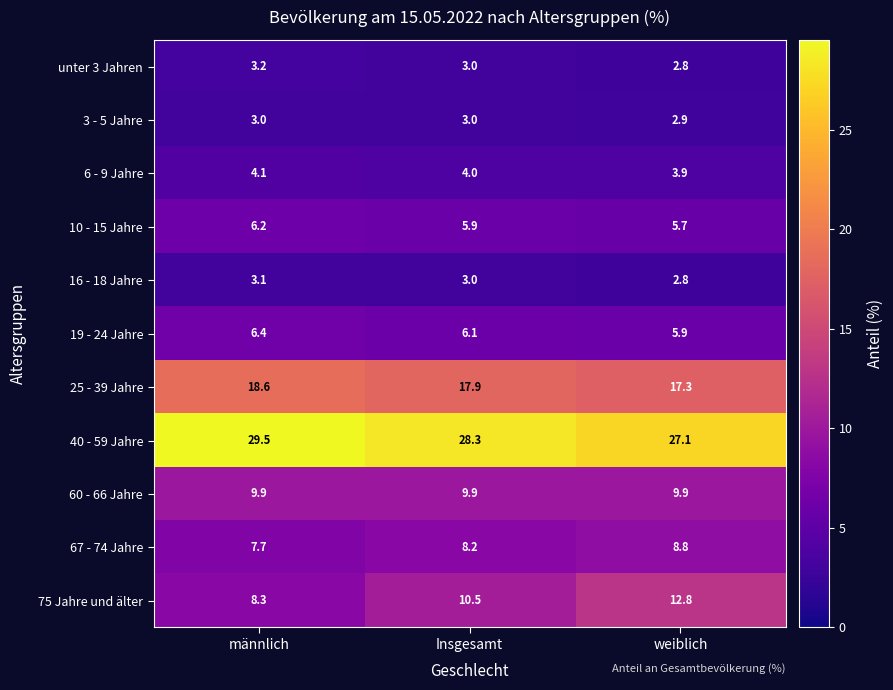

At how many categories does at least one series exceed 5?

3